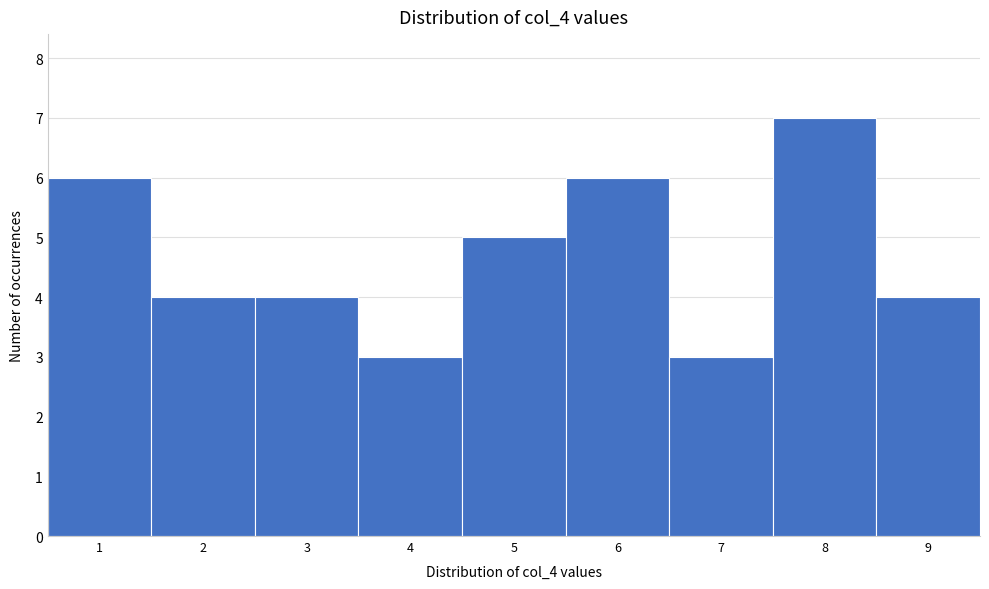

Reading right to left, extract all data points from this chart.

9=4	8=7	7=3	6=6	5=5	4=3	3=4	2=4	1=6